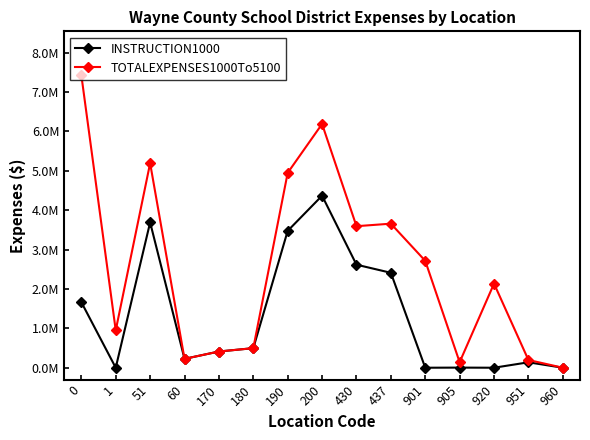

What is the value of the INSTRUCTION1000 point at the 9th from the left?

2616531.4